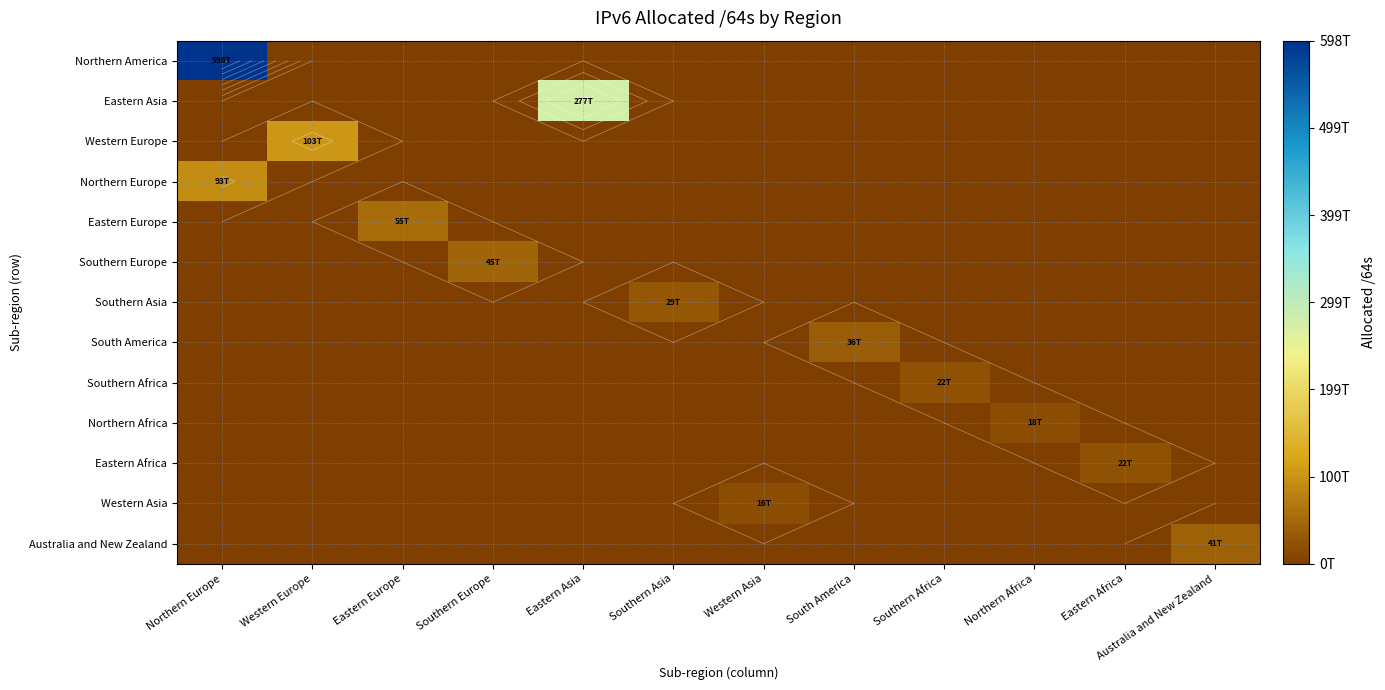

What is the average value of the Northern Africa series?

1476395029845